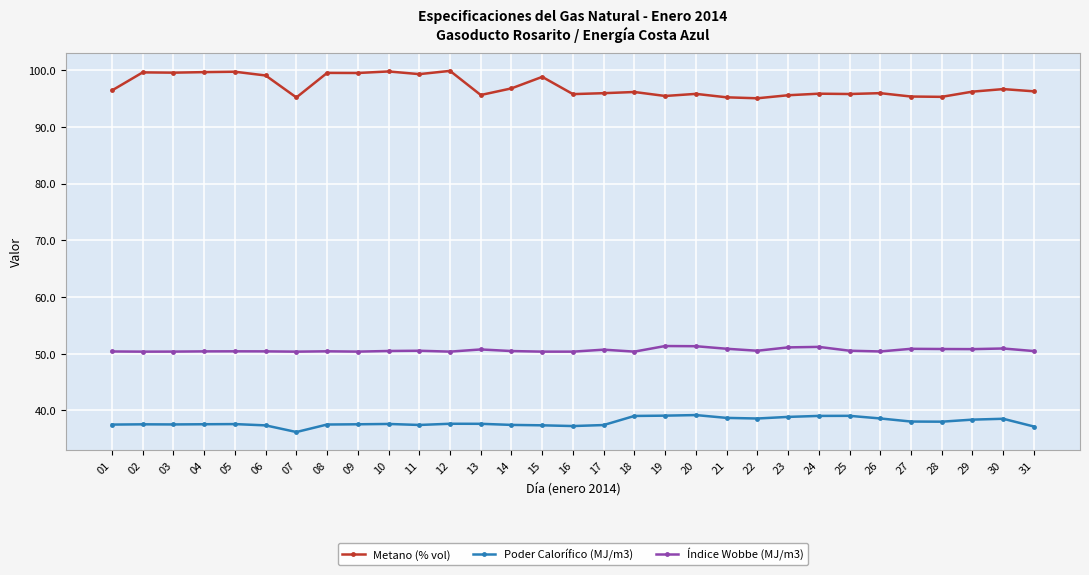

True or false: Poder Calorífico (MJ/m3) and Índice Wobbe (MJ/m3) cross at least once.

False